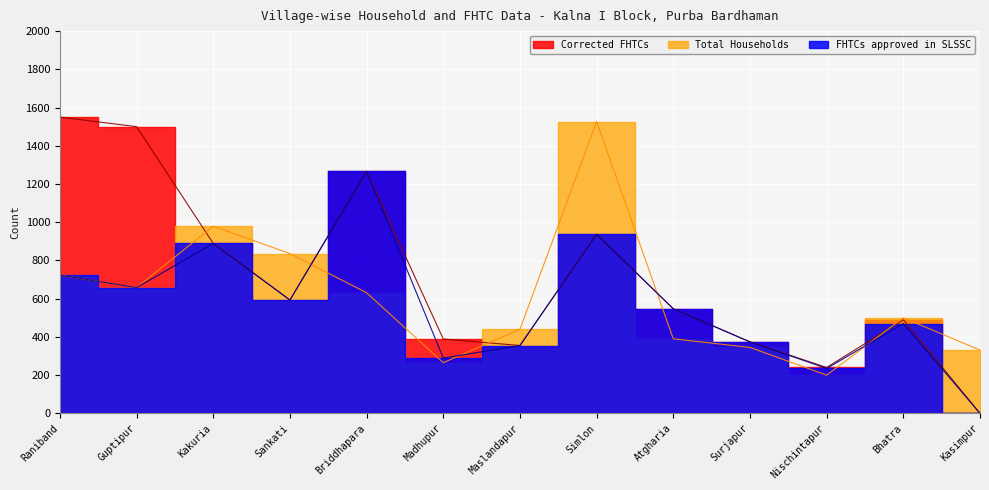

Reading left to right, list all the values displayed in this chart.

Total Households: 723	658	979	836	631	265	440	1527	390	345	200	500	331
FHTCs approved in SLSSC: 723	658	889	593	1266	289	355	937	547	374	235	470	0
Corrected FHTCs: 1550	1500	889	593	1266	389	355	937	547	374	240	490	0